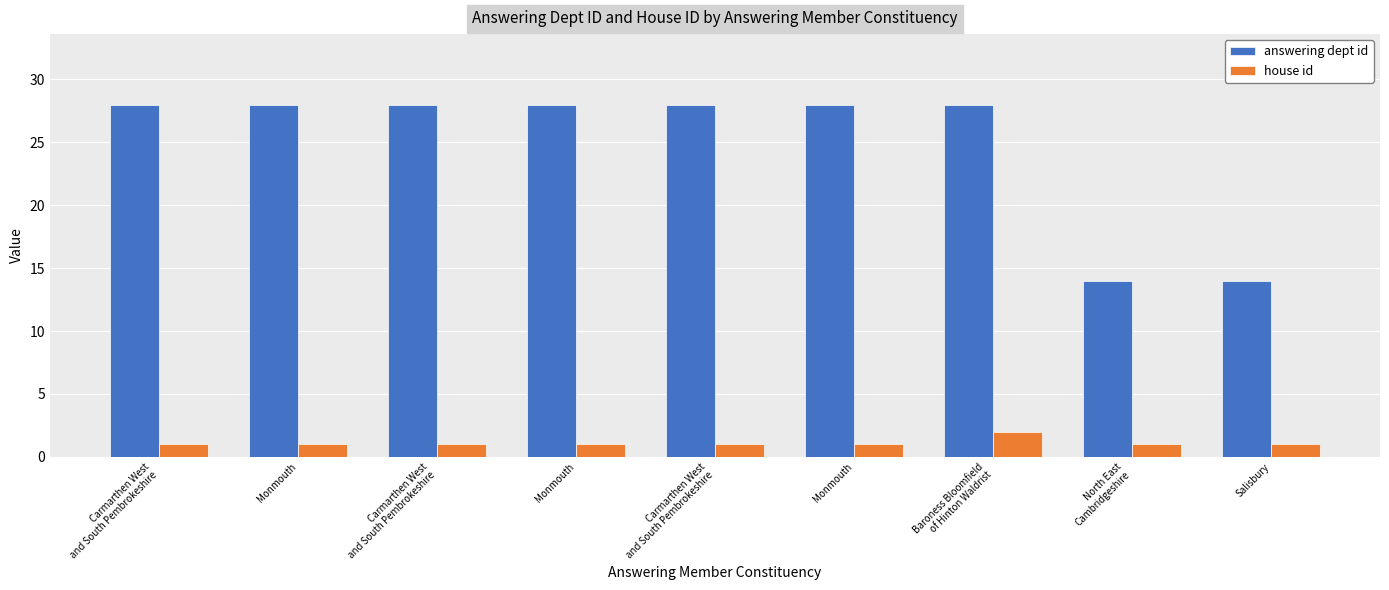

Count the number of data series in this chart.

2